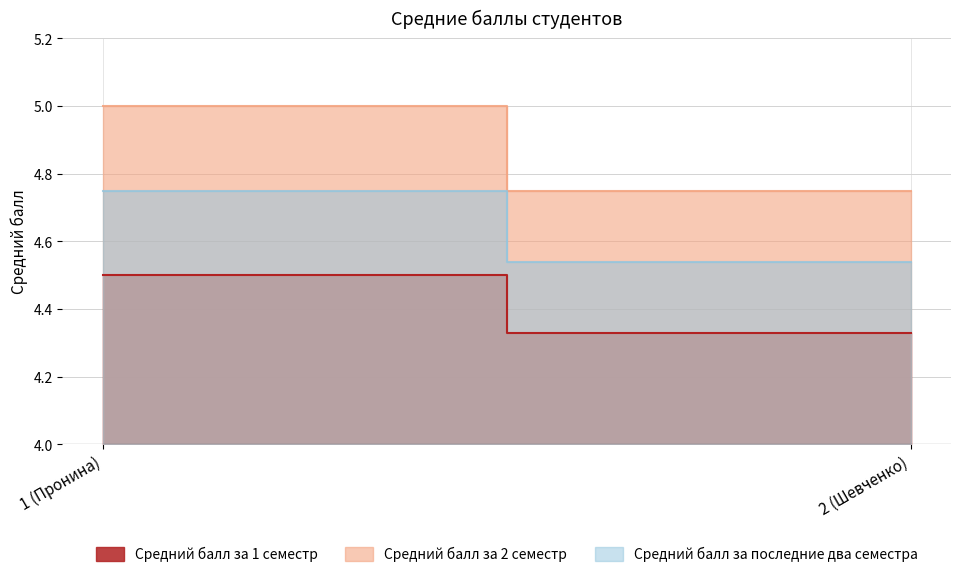

What are all the series names shown in the legend?

Средний балл за 1 семестр, Средний балл за 2 семестр, Средний балл за последние два семестра